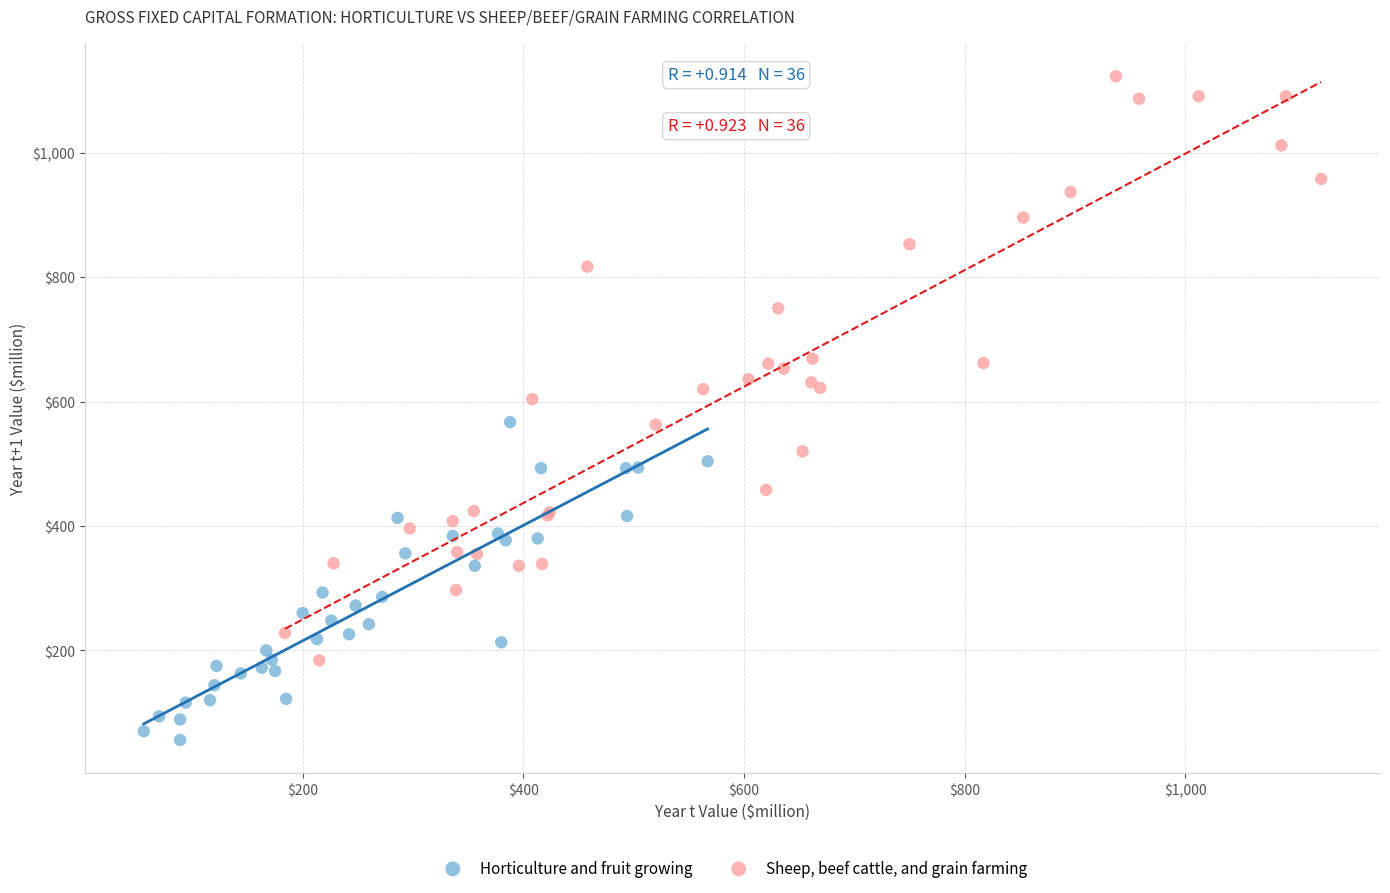

Which series has the largest Y range (max minus min)?

Sheep, beef cattle, and grain farming